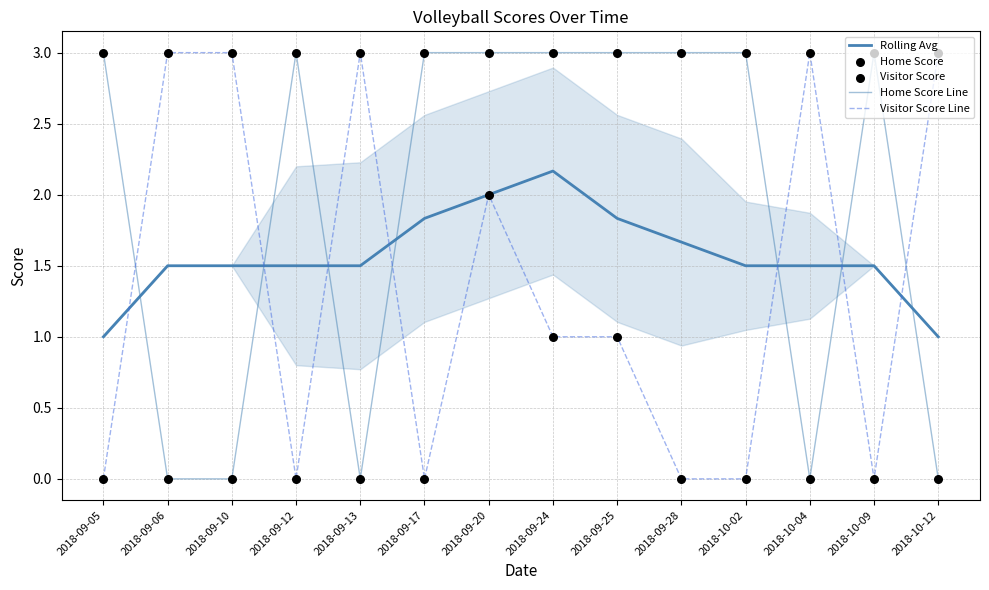

Which series contains the highest Y value?

Home Score Line